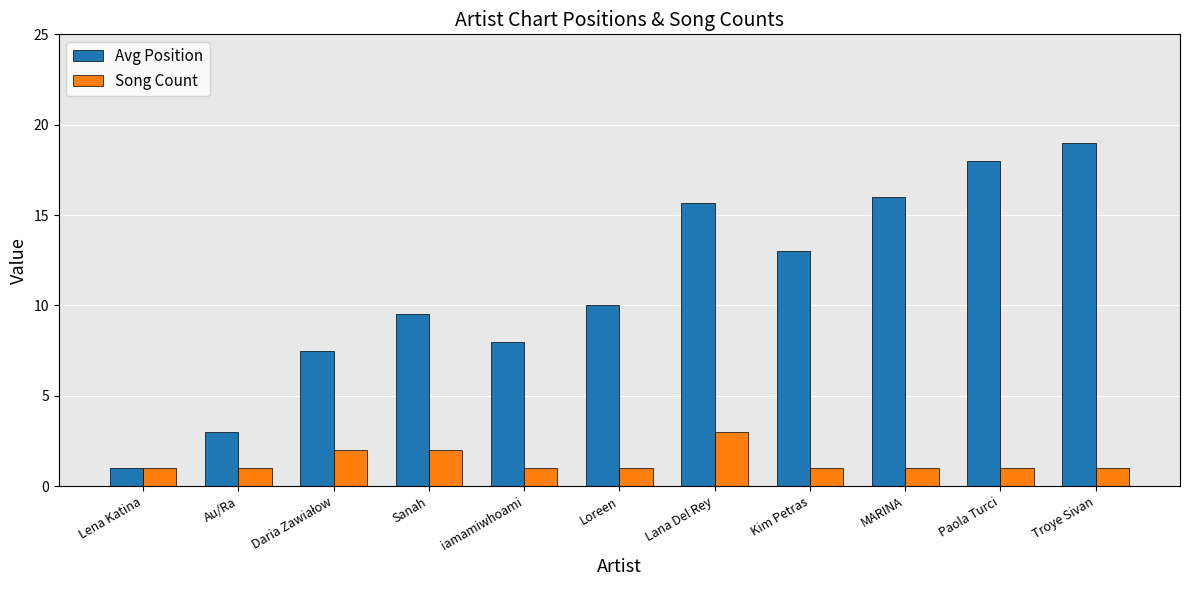

What is the value of the Avg Position bar at the 11th from the left?

19.0